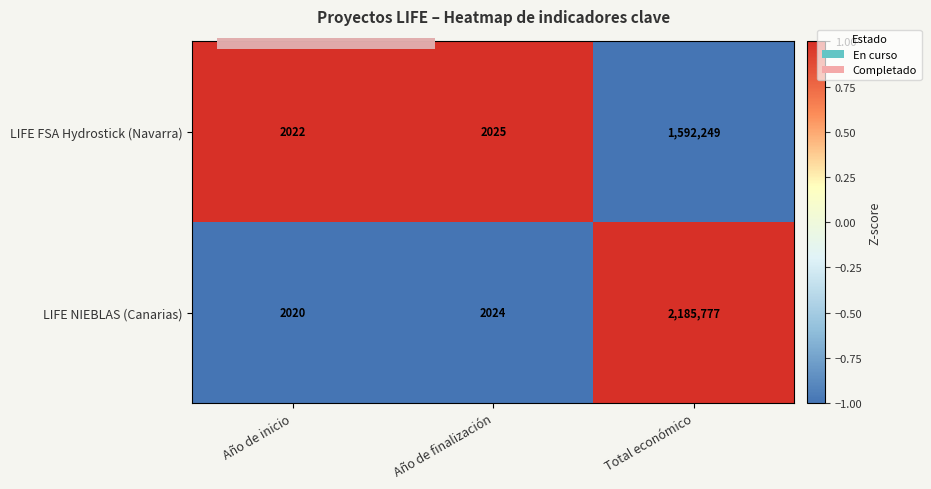

At which label is LIFE NIEBLAS (Canarias) closest to 0?

Año de inicio